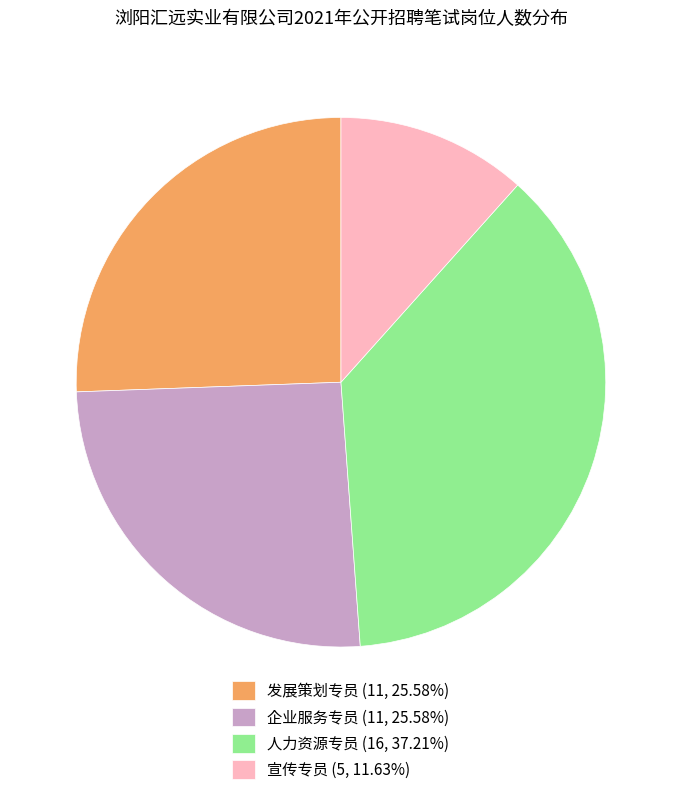

Does any single category account for the majority?

No